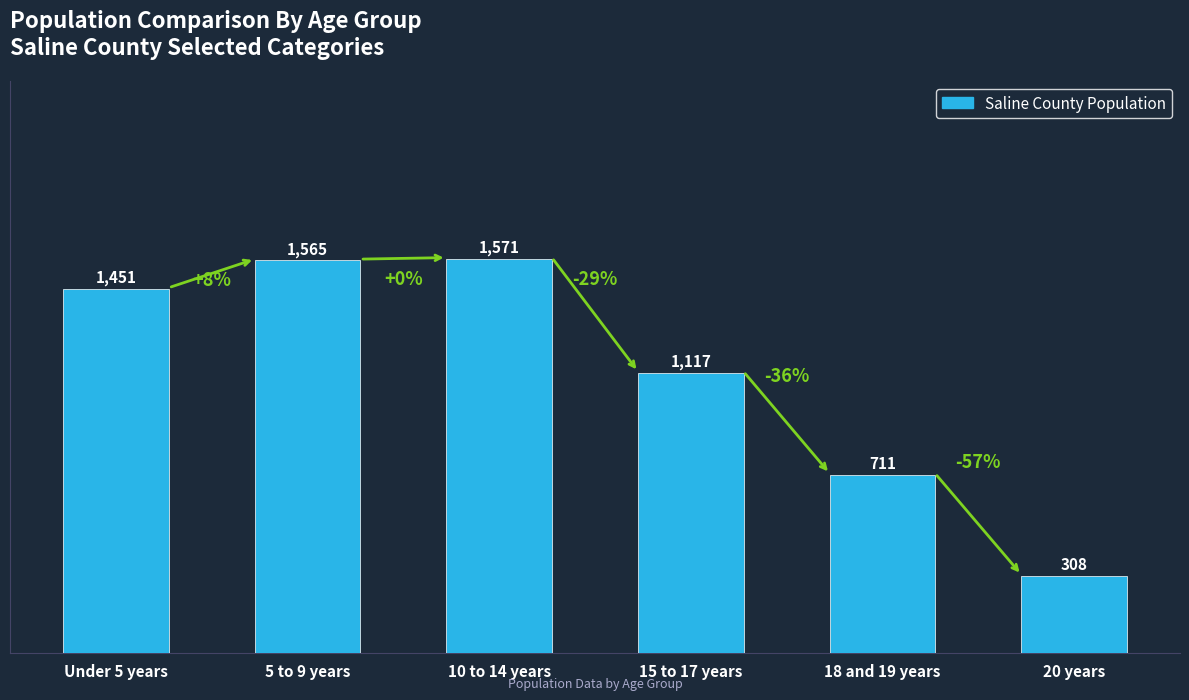

Reading left to right, extract all data points from this chart.

Under 5 years=1451	5 to 9 years=1565	10 to 14 years=1571	15 to 17 years=1117	18 and 19 years=711	20 years=308